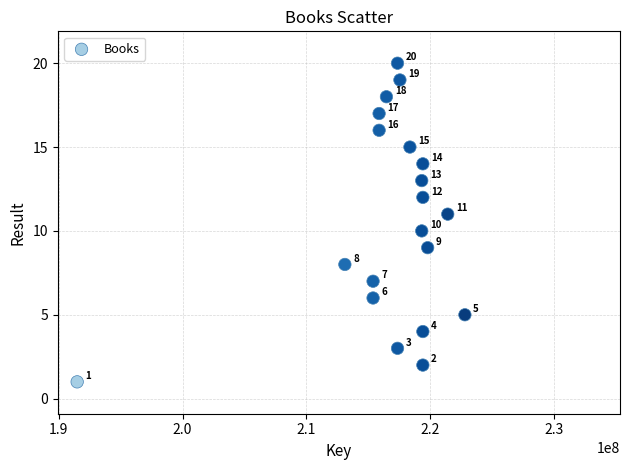

What is the range of X values (max minus min)?

31295331